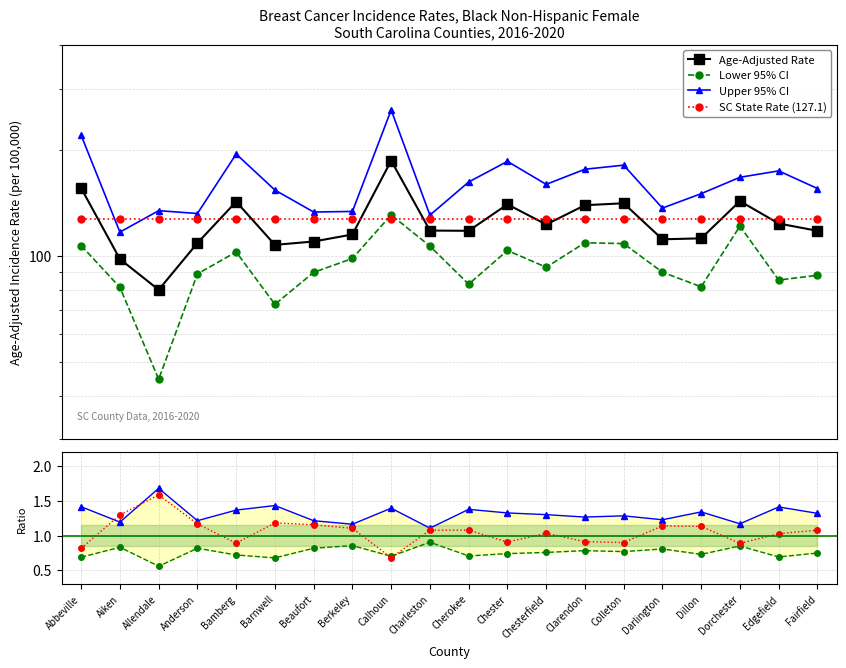

At which label is Lower 95% CI closest to 87?

Fairfield